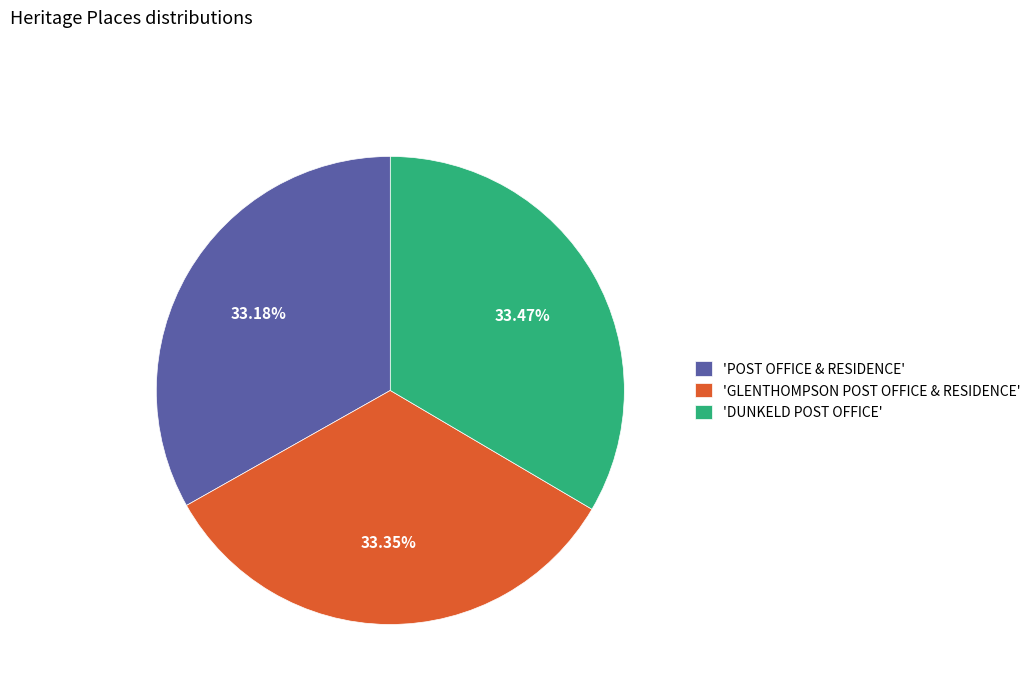

Does any single category account for the majority?

No